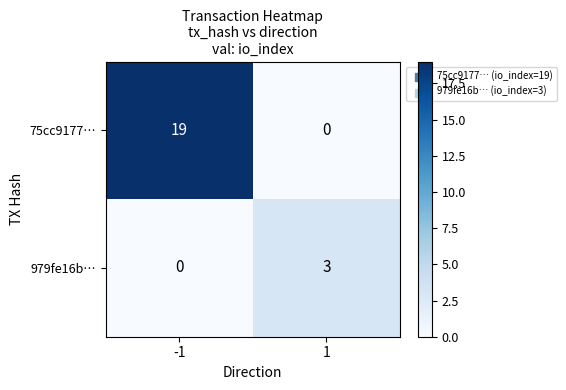

Which category has the highest value across all series?

-1